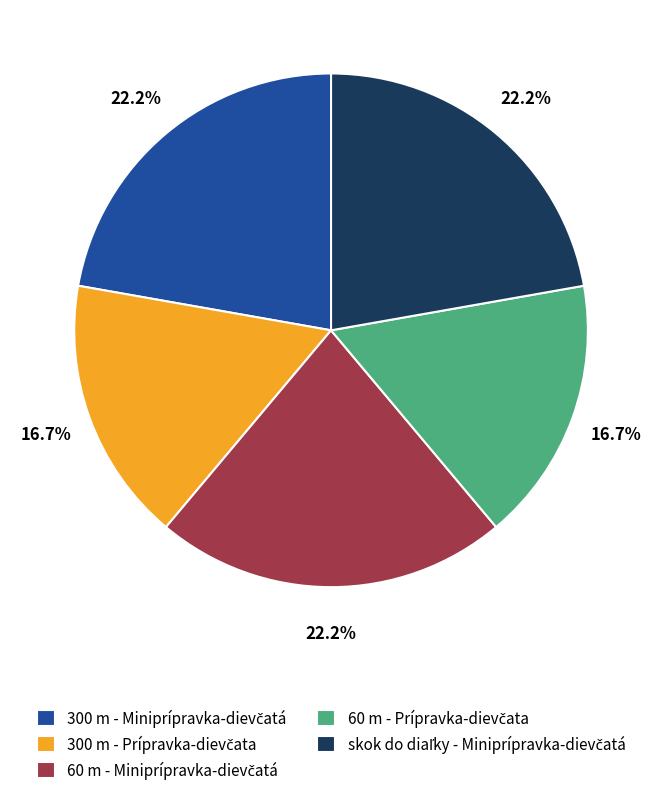

Is there any slice that represents more than half of the pie?

No